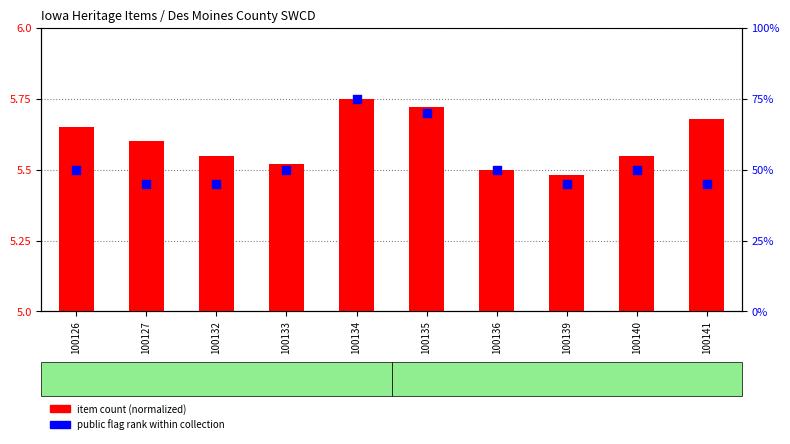

At how many categories does at least one series exceed 29?

10